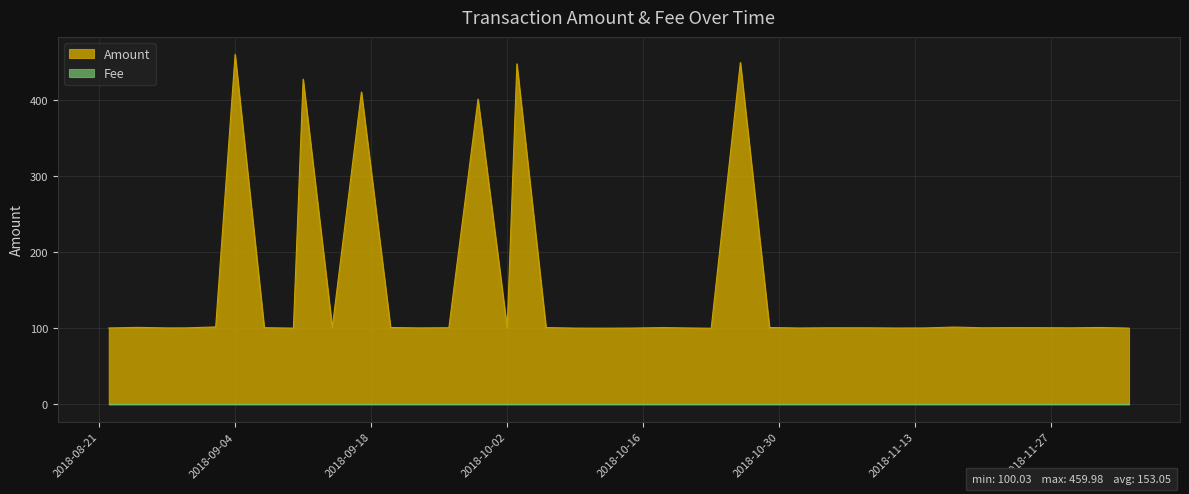

At which category does the chart reach its minimum across all series?

2018-10-23